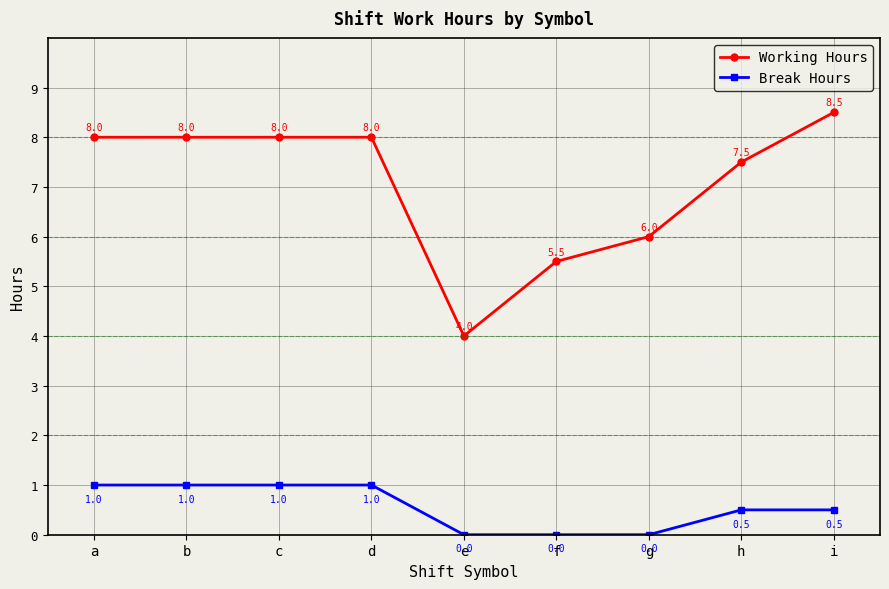

Rank the series by their average value, from highest to lowest.

Working Hours, Break Hours